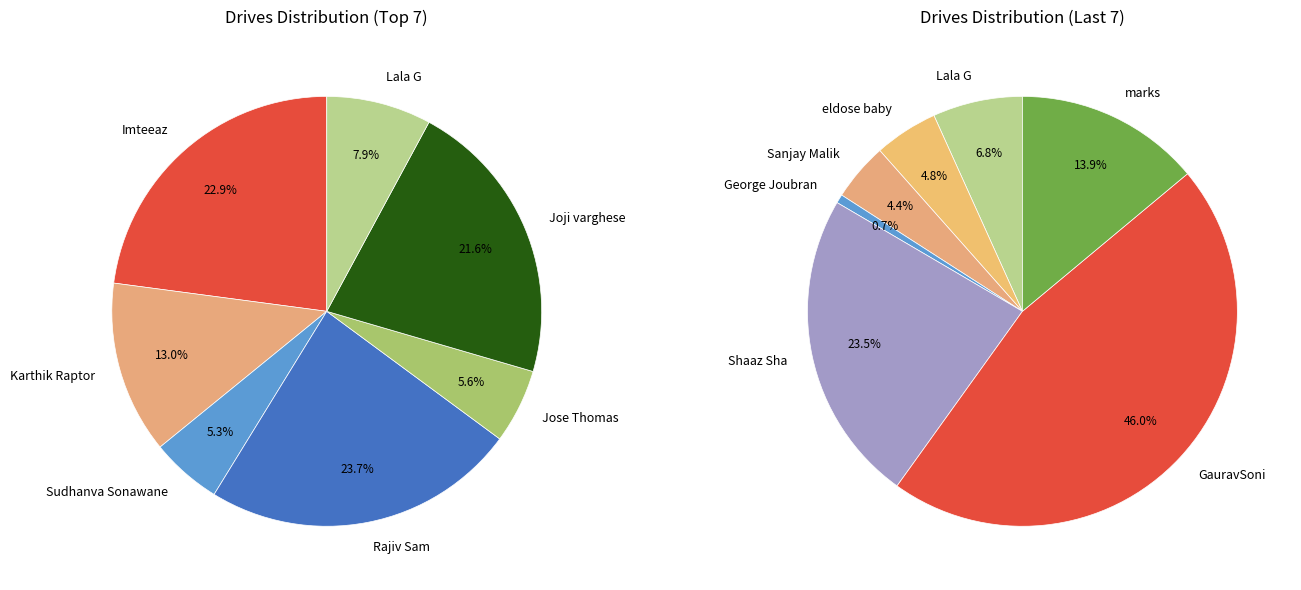

Rank the categories by value from highest to lowest.

GauravSoni, Shaaz Sha, Rajiv Sam, Imteeaz, Joji varghese, marks, Karthik Raptor, Lala G, Jose Thomas, eldose baby, Sudhanva Sonawane, Sanjay Malik, George Joubran